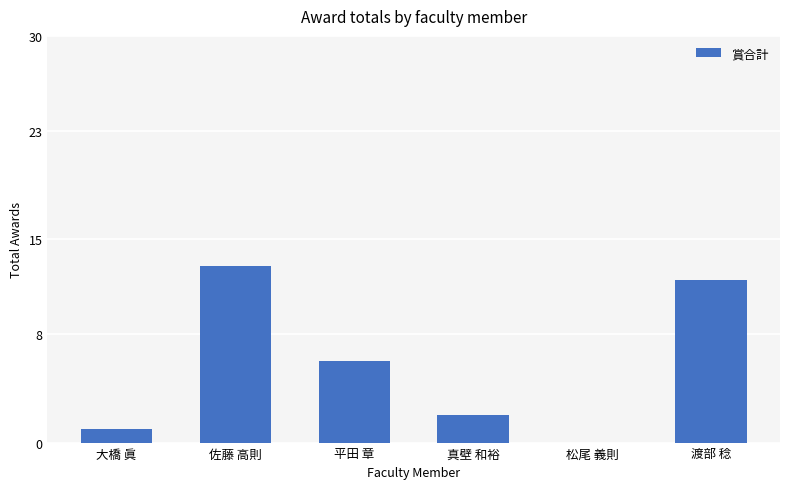

At which category does the chart reach its peak across all series?

佐藤 高則